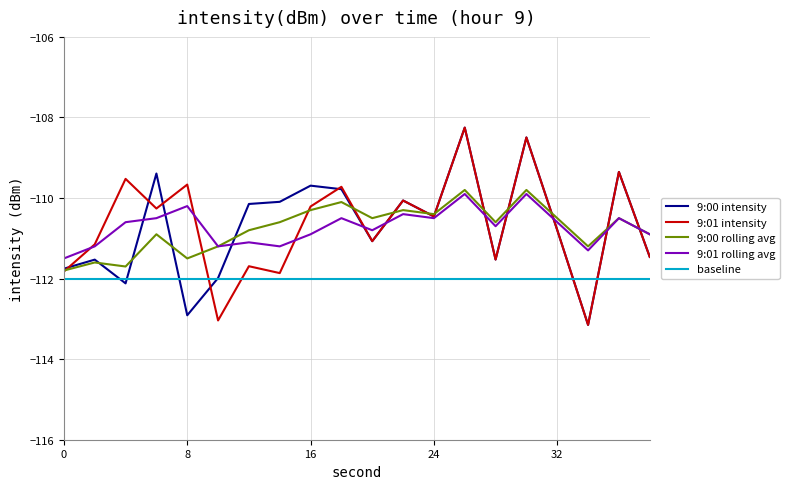

What is the highest value of the 9:00 intensity series?

-108.3